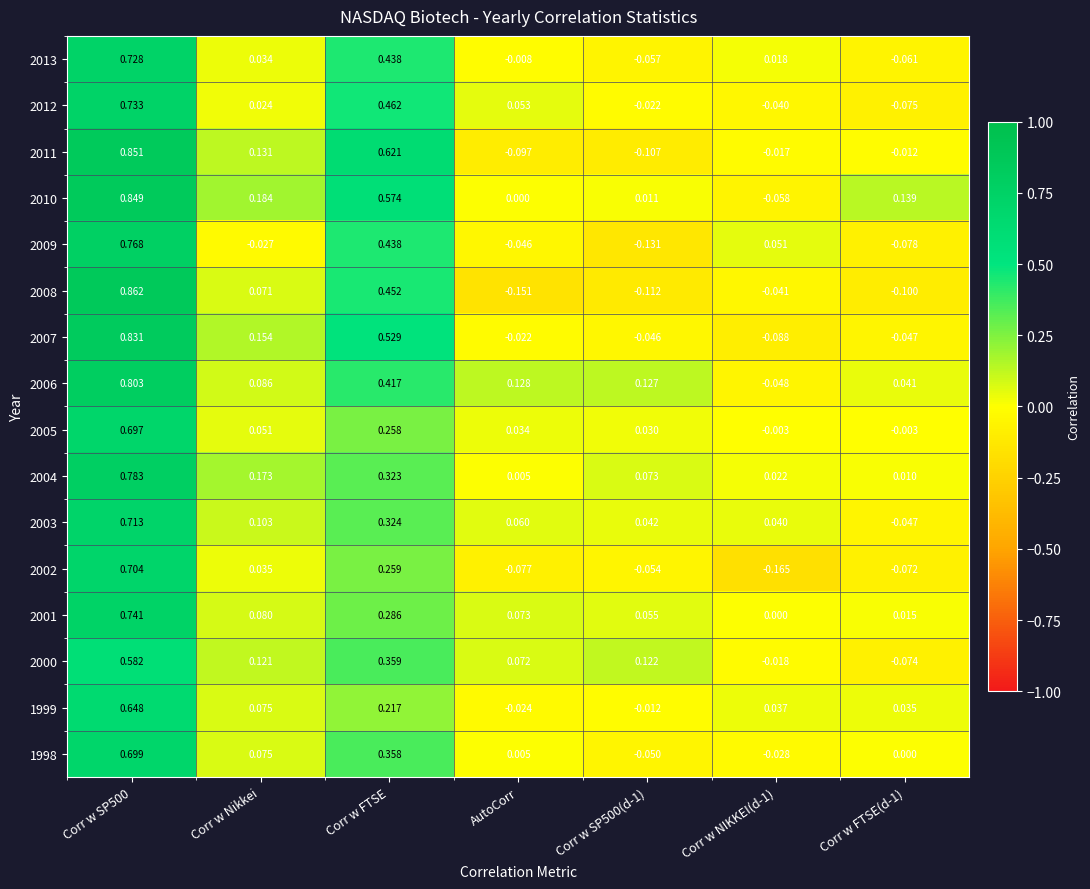

Which series has the widest spread of values?

2008